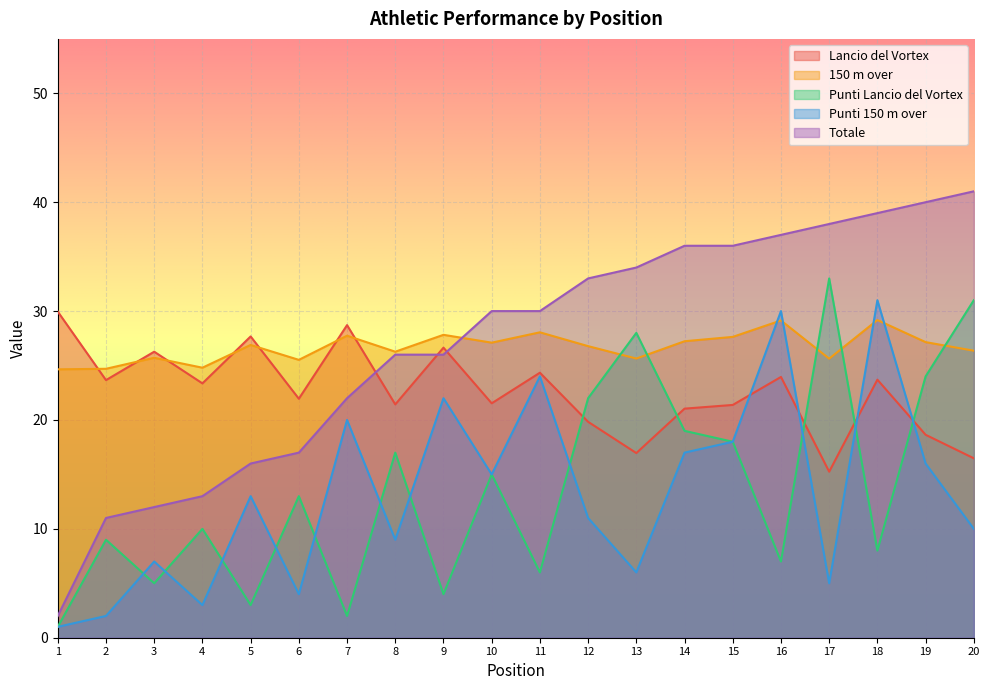

Does the chart display data point markers on the line(s)?

No